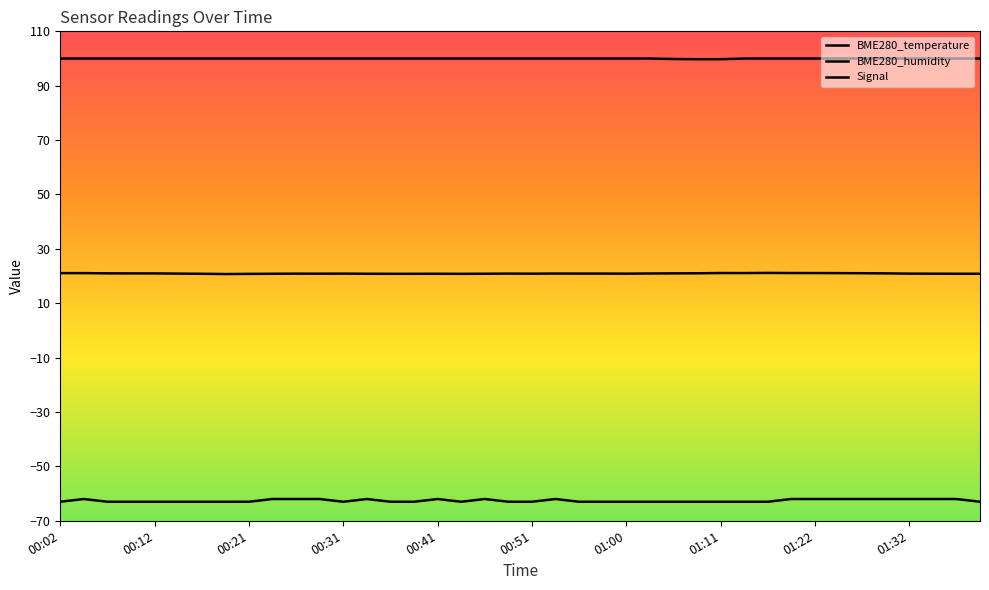

How many lines are shown in the chart?

3